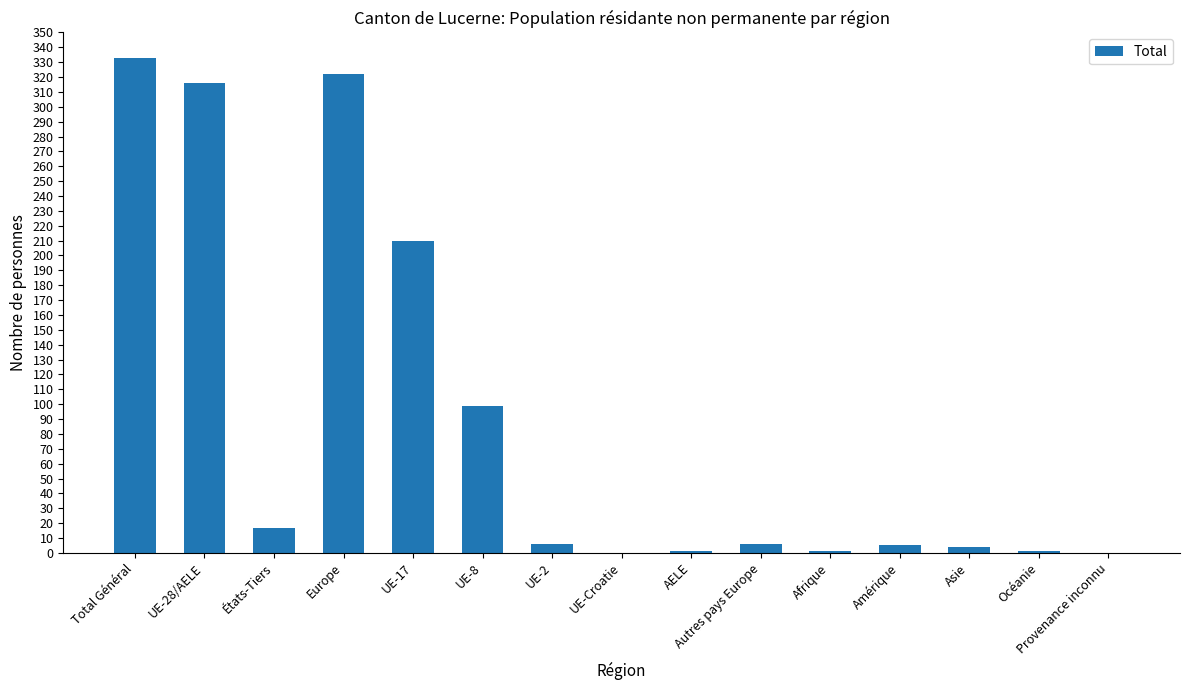

At which category does the chart reach its peak across all series?

Total Général